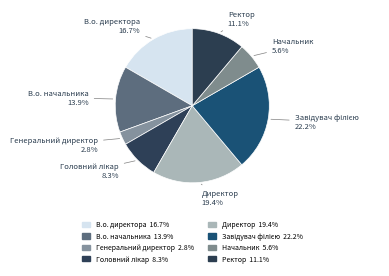

True or false: Ректор accounts for 1% of the total.

False